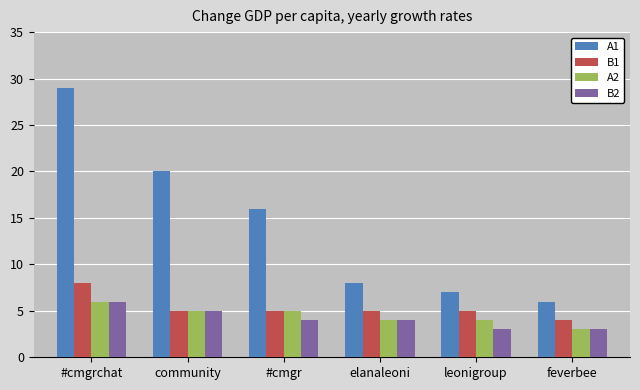

Which series has the largest range (max minus min)?

A1